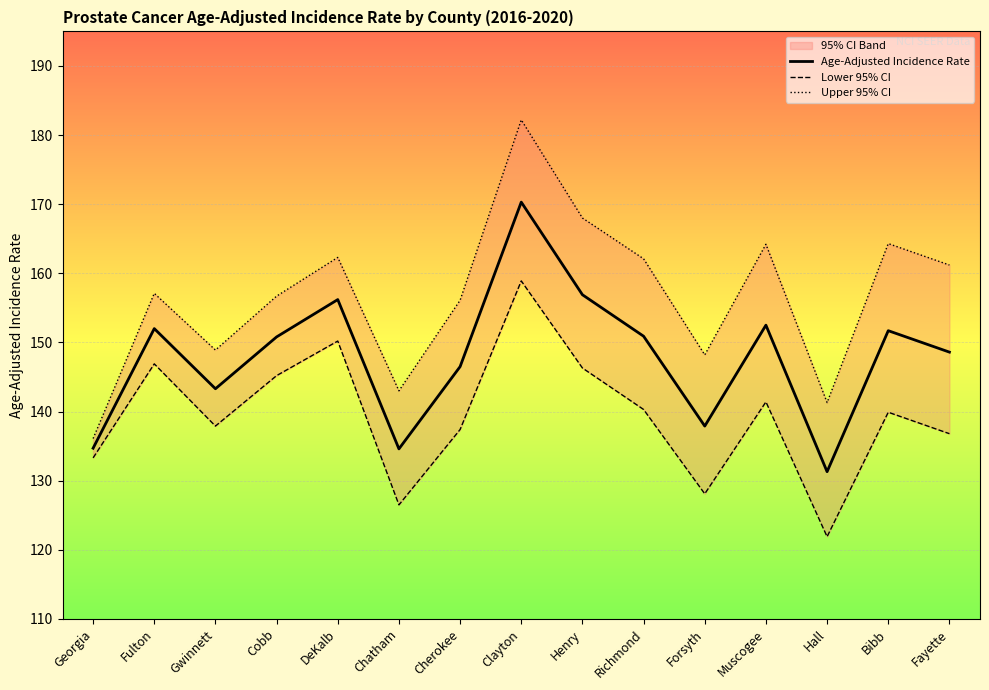

Where does the Age-Adjusted Incidence Rate series first go above 150?

Fulton